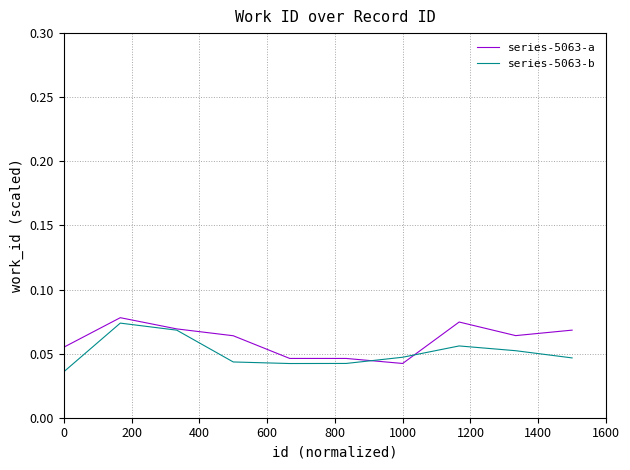

What is the maximum value for series-5063-b?

0.1